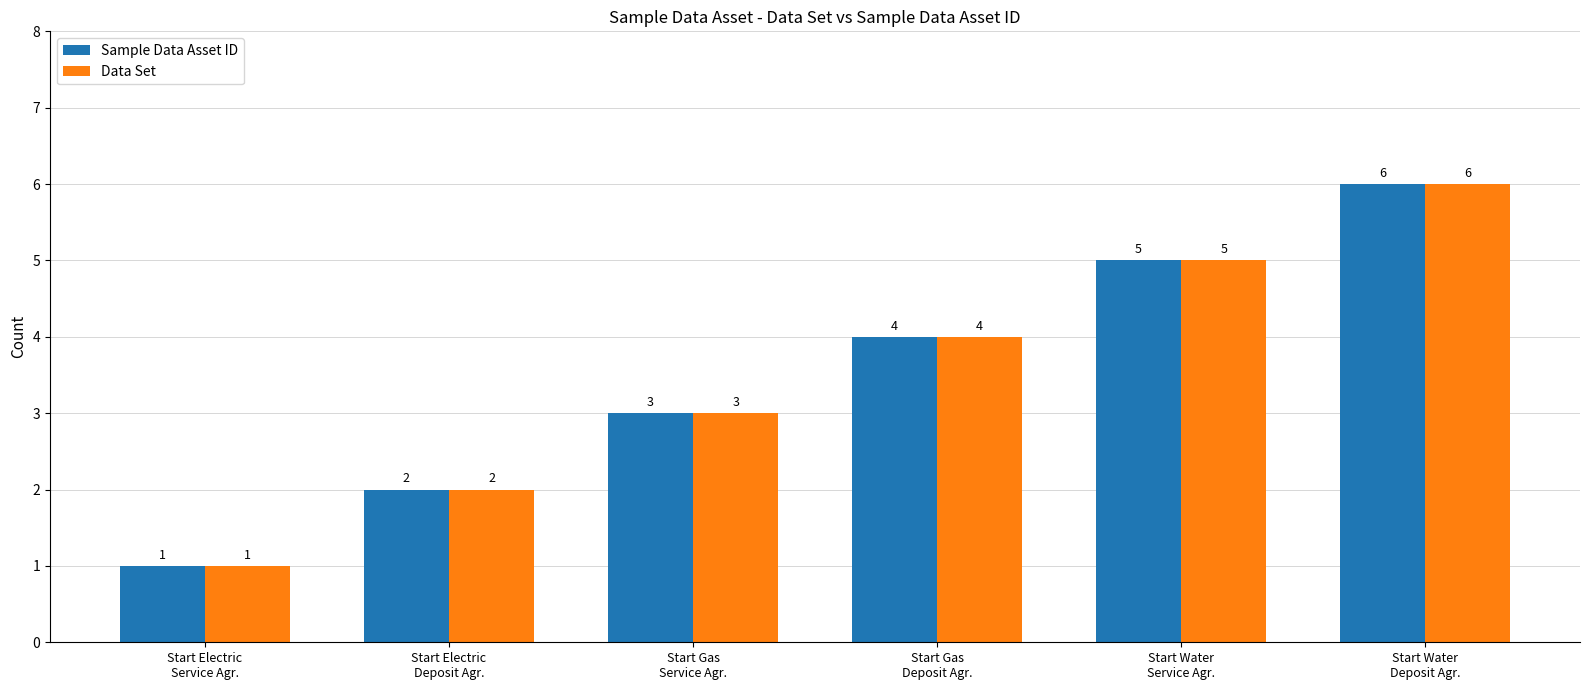

What is the label of the 3rd bar from the right?

Start Gas
Deposit Agr.